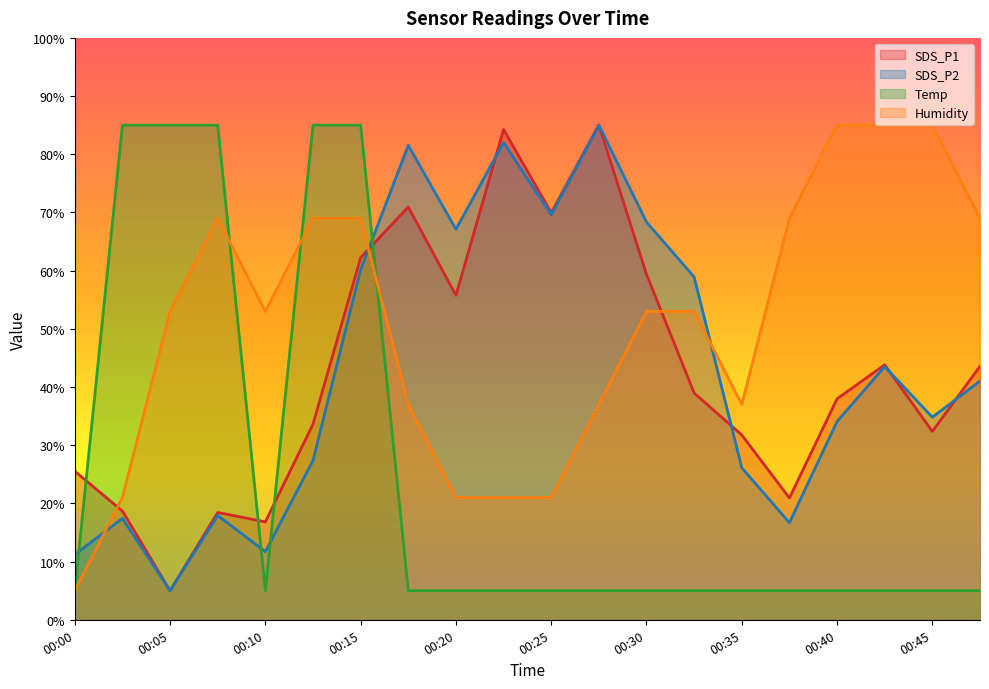

How many interior local peaks does the Humidity series have?

1